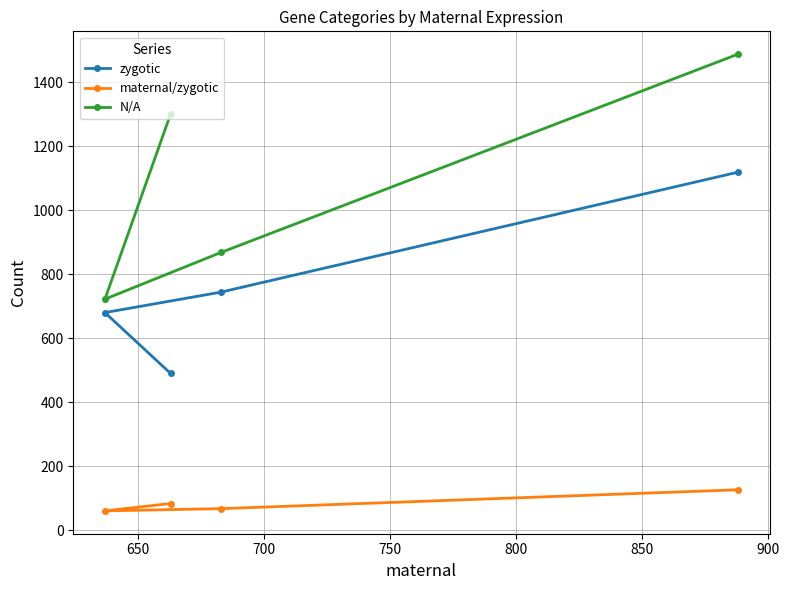

What is the value of the zygotic point at the 2nd from the left?

490